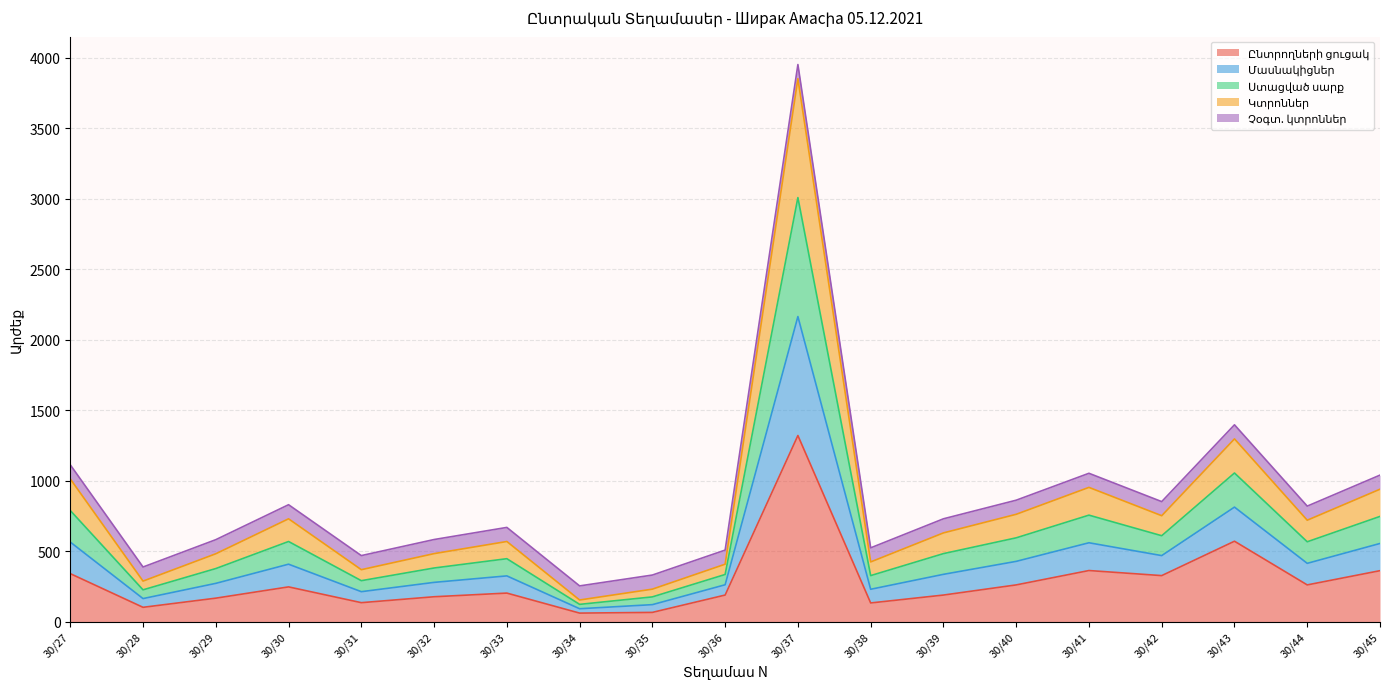

The Ստացված սարք series shows 1515 at 30/42. True or false?

False